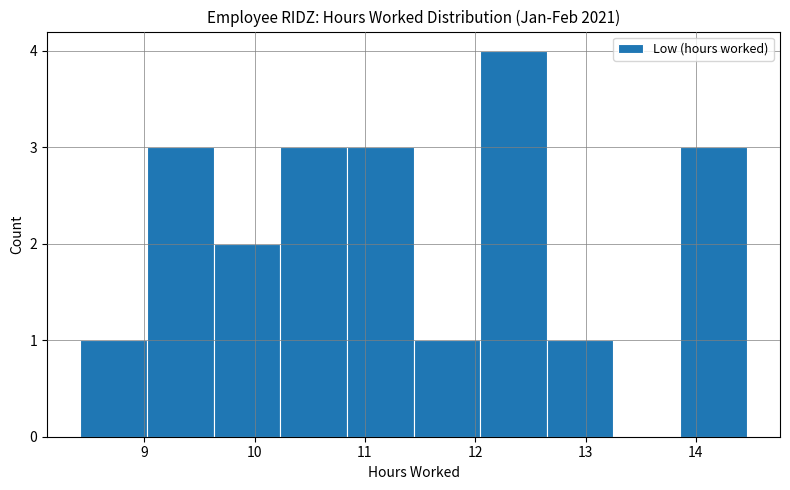

What is the height of the bar covering 9.0 to 9.6 on the x-axis? Neither the bar edges nor the heights are printed on the chart, so give them approximately, as read against the axes.

3